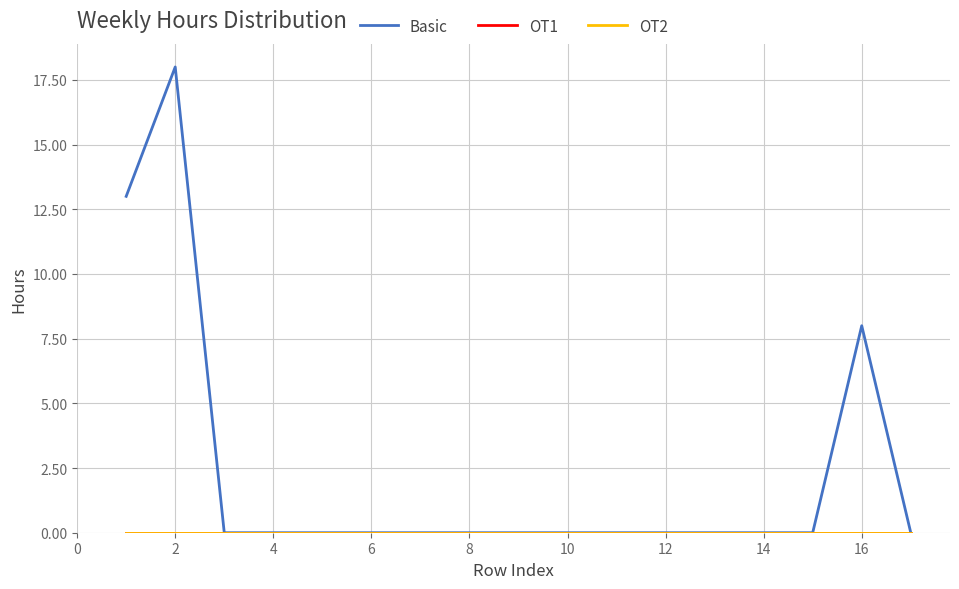

Is this an area chart (filled region under the line)?

No